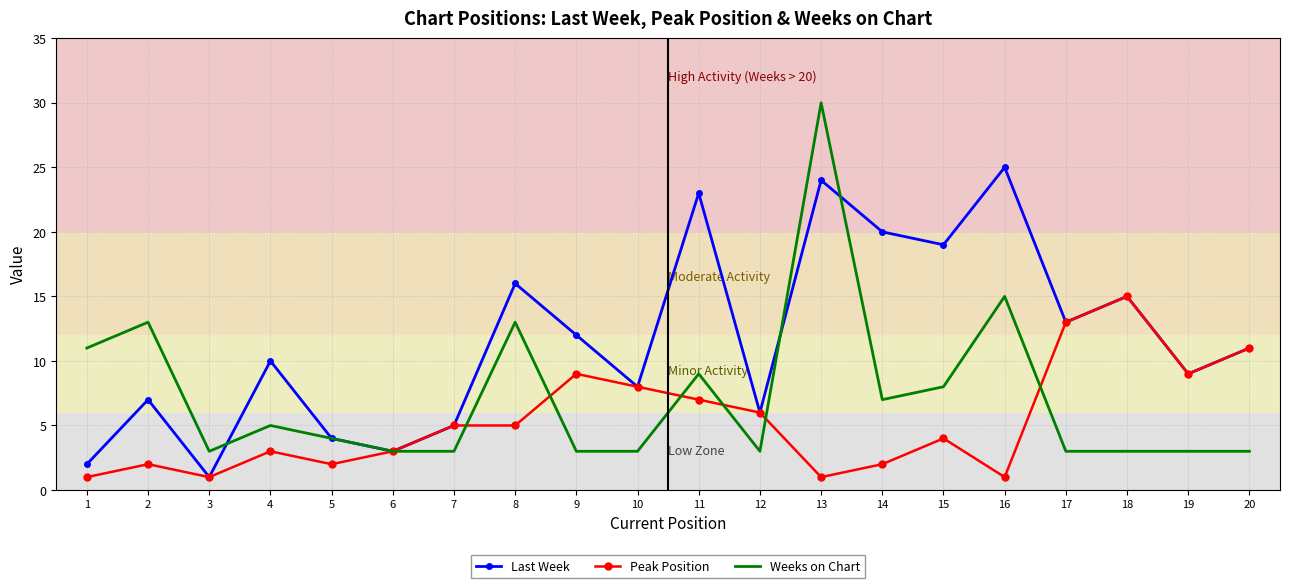

At which label does Last Week first exceed 11?

8